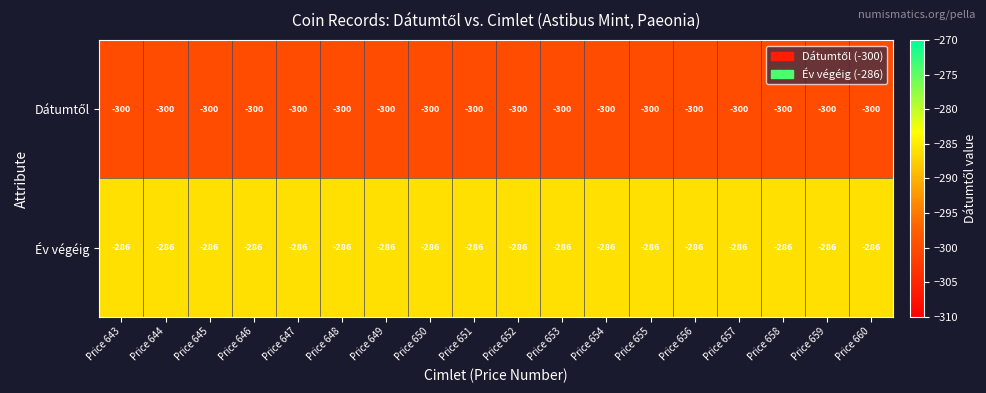

What is the maximum value shown in the chart?

-286